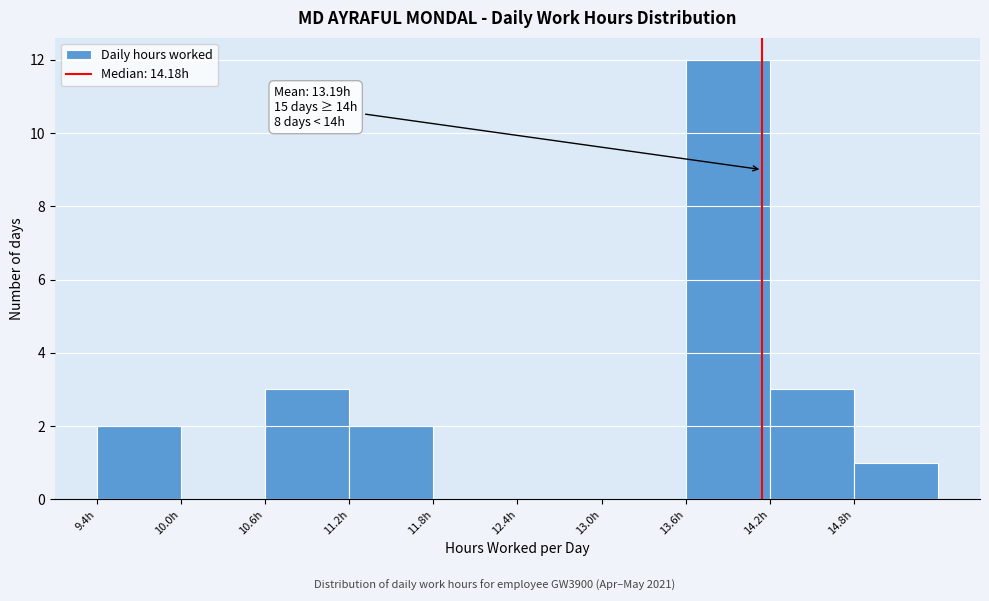

Which range on the x-axis has the tallest bar?

13.6 to 14.2